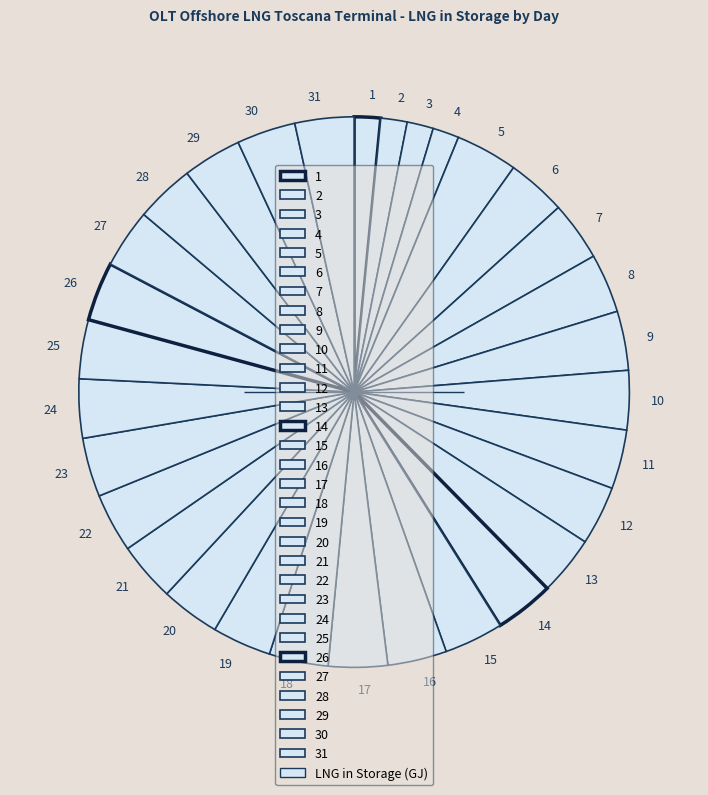

True or false: 21 accounts for 3% of the total.

True